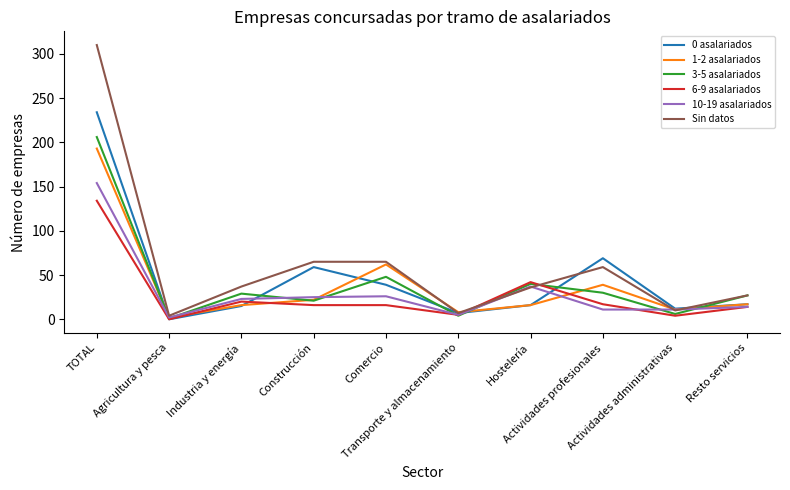

Which series has the widest spread of values?

Sin datos